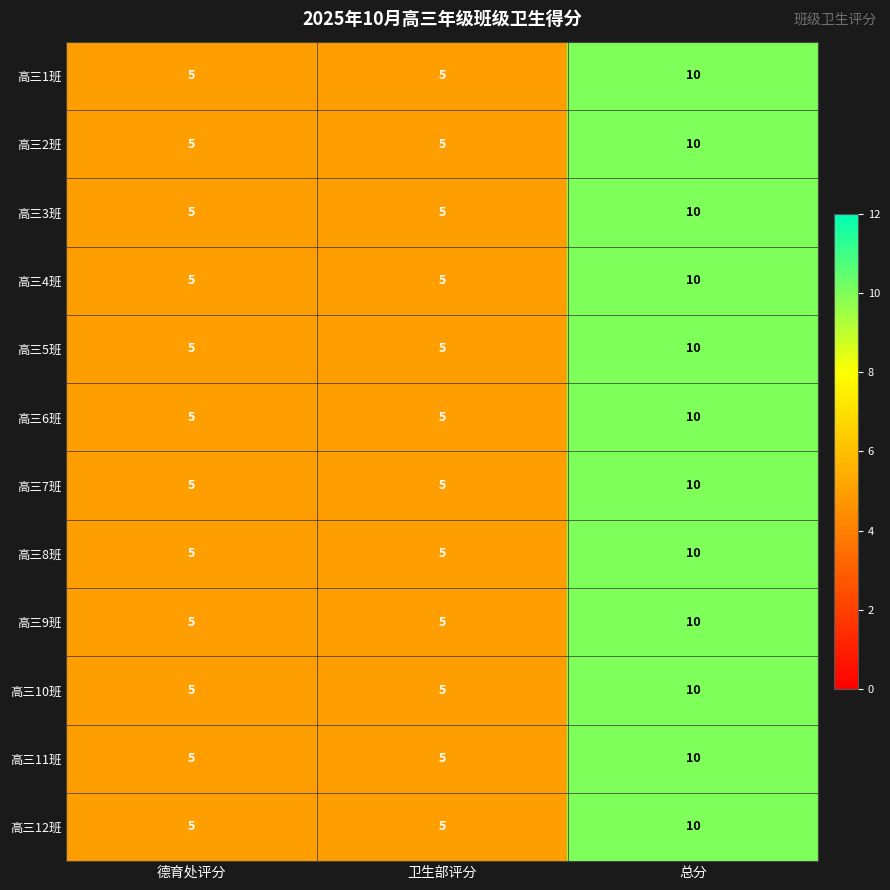

What is the maximum value for 高三9班?

10